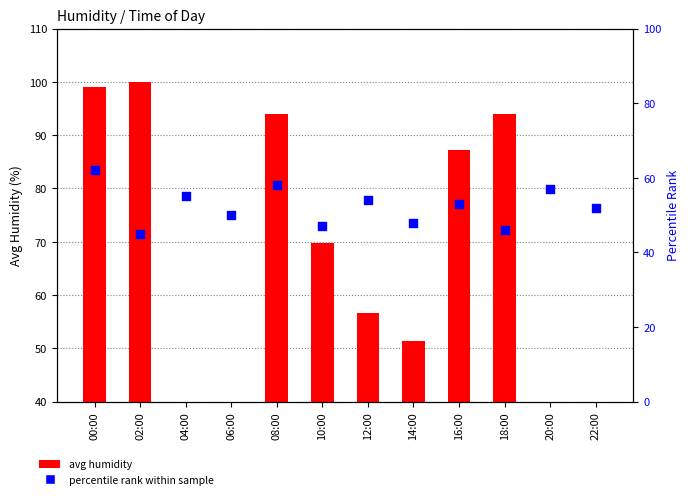

Which series has the largest total across all categories?

avg humidity